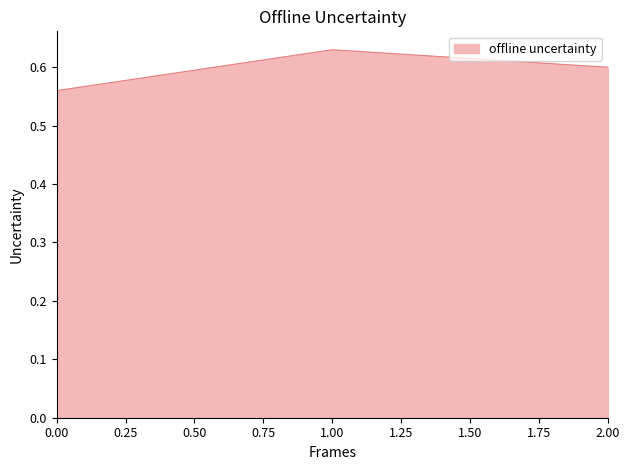

What is the difference between the maximum and minimum values?

0.1